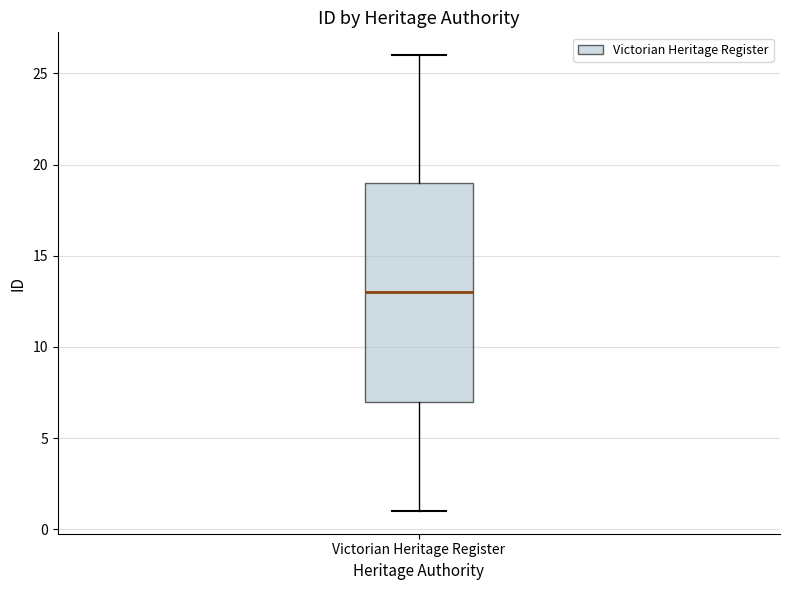

Where does the upper whisker of the box for Victorian Heritage Register end on the y-axis? The values are not printed on the chart, so give them approximately, as read against the axis.

26